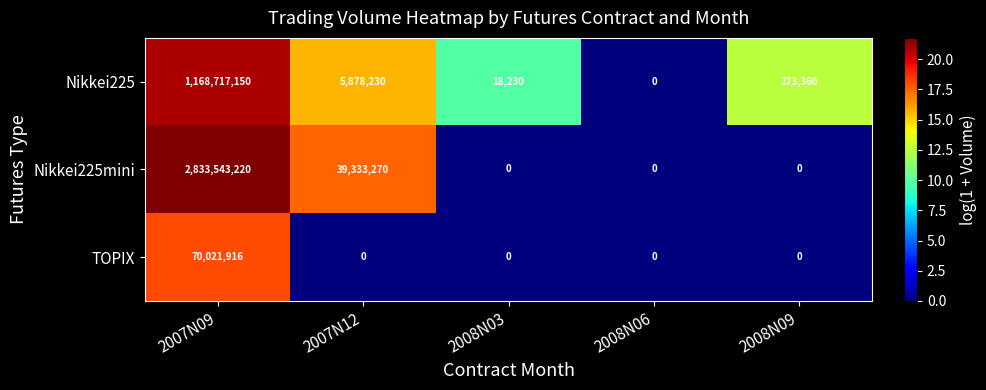

At how many categories does at least one series exceed 6?

4